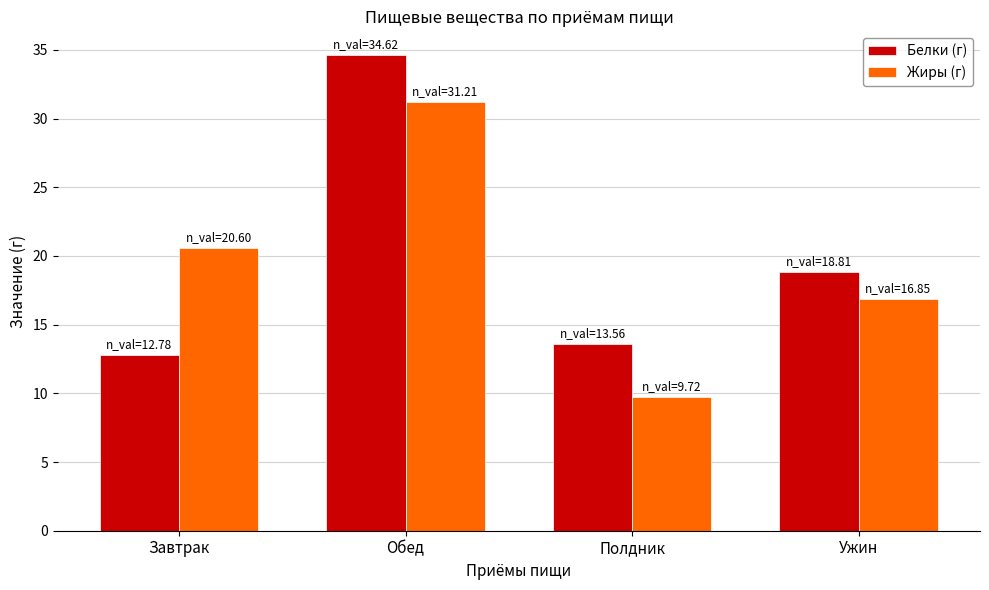

Does the chart contain any negative values?

No